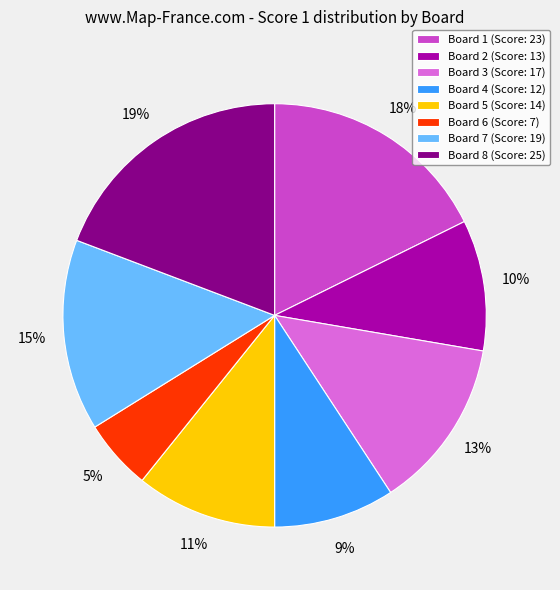

Does Board 3 account for over 50% of the chart?

No